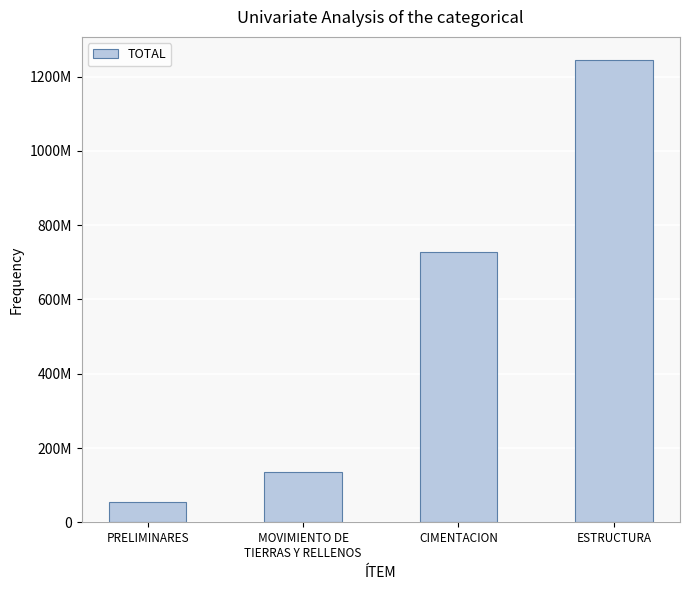

Rank the categories by value from lowest to highest.

PRELIMINARES, MOVIMIENTO DE
TIERRAS Y RELLENOS, CIMENTACION, ESTRUCTURA